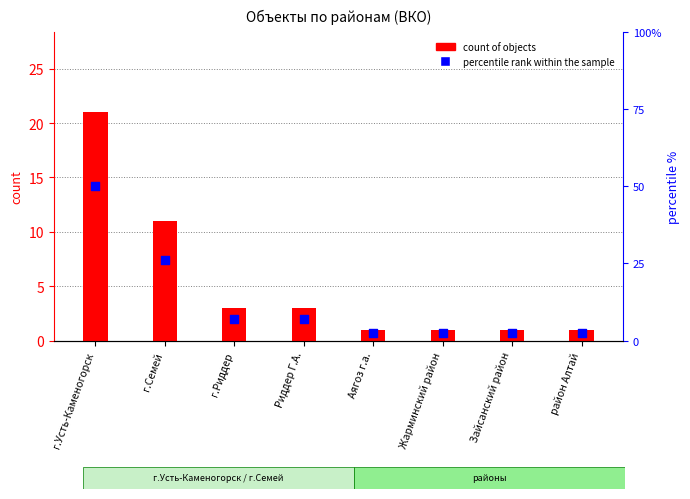

What are all the series names shown in the legend?

count of objects, percentile rank within the sample